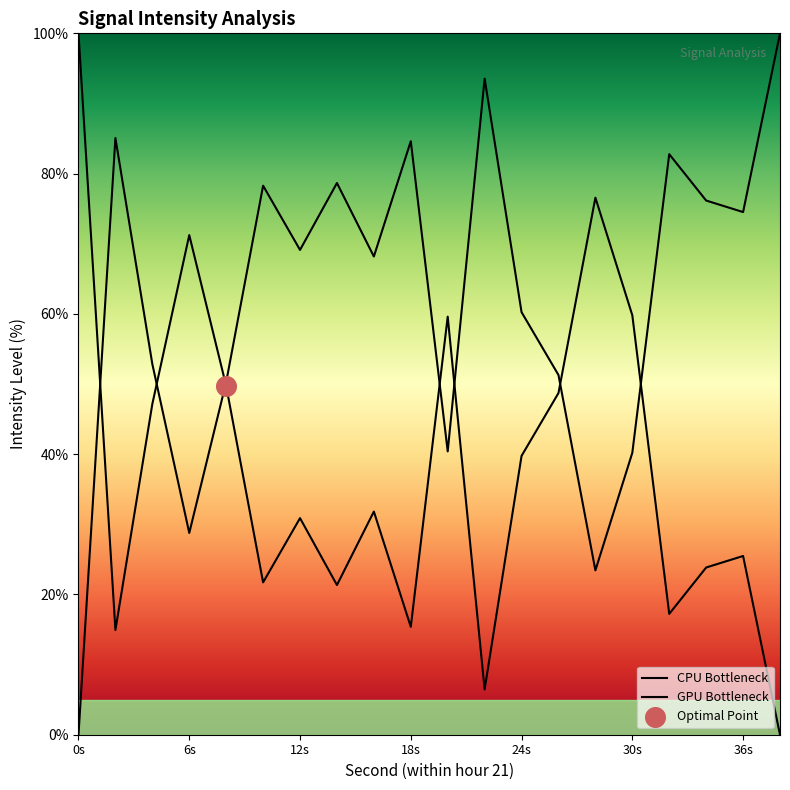

At how many categories does at least one series exceed 51?

19